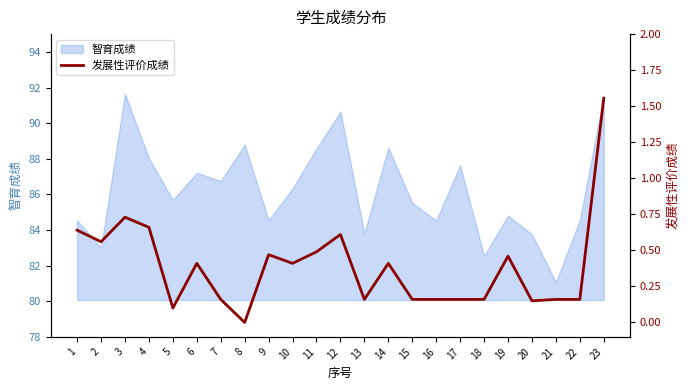

What is the change in value from 10 to 19?

+0.1